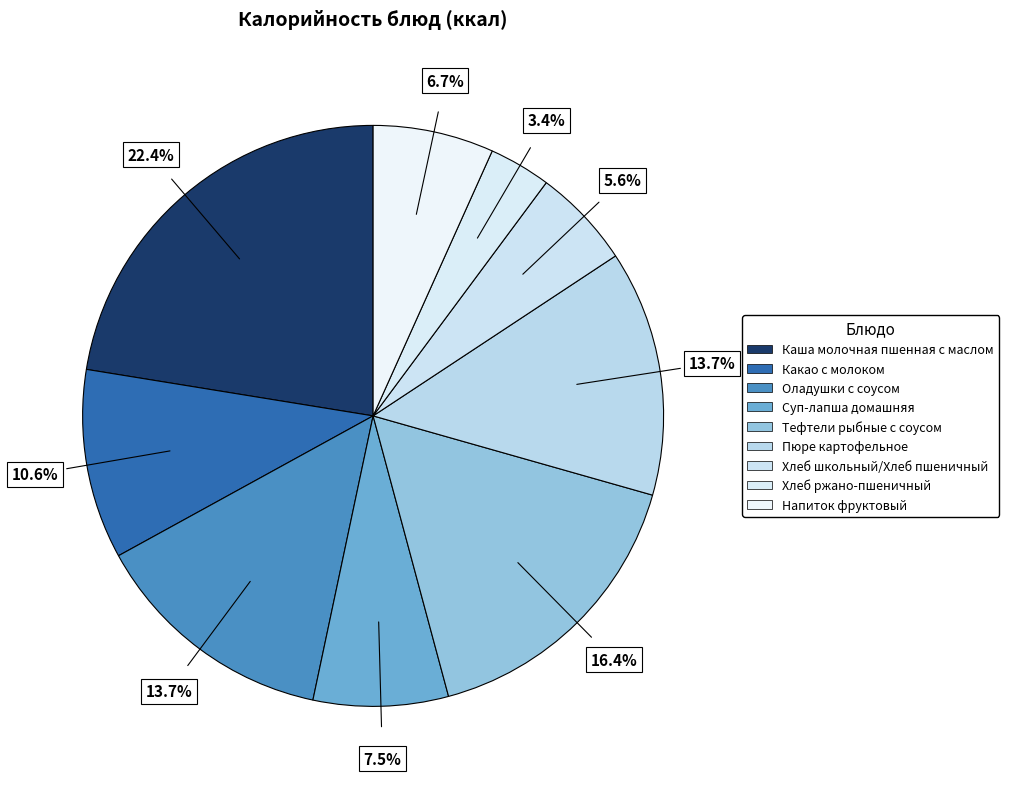

Which slice is the smallest?

Хлеб ржано-пшеничный